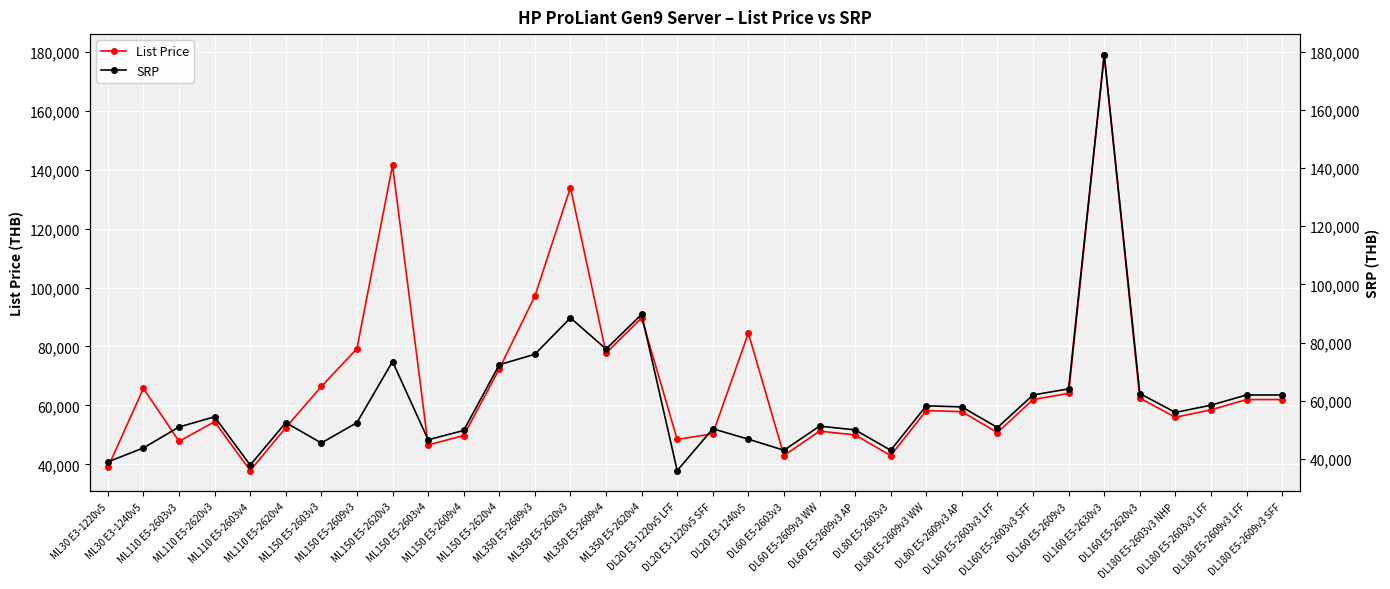

True or false: SRP has more than 0 interior local peaks.

True